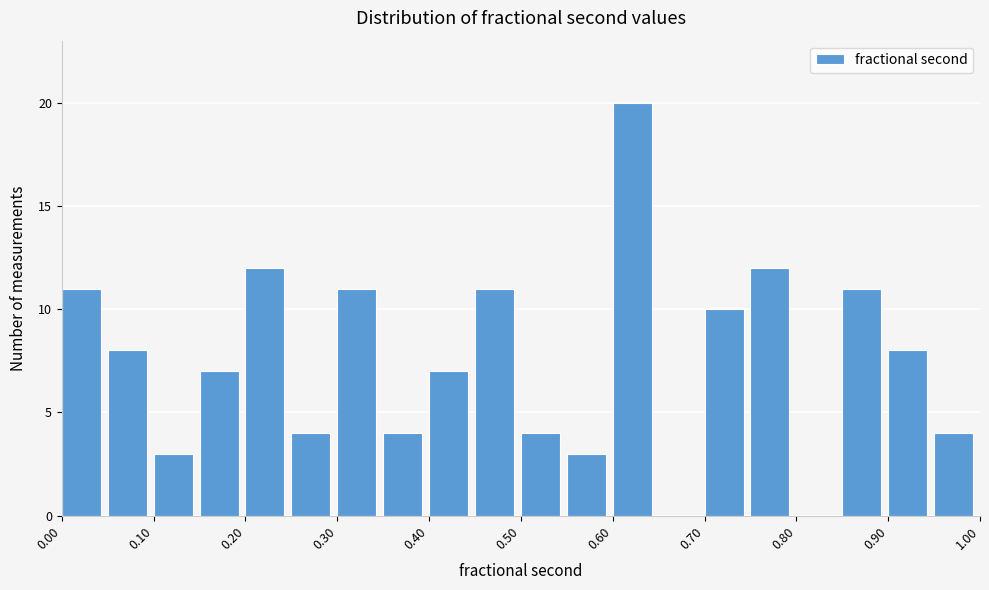

Reading left to right, transcribe this chart: for each bar, give the range it covers on the x-axis and its height. The values are not printed on the chart, so give them approximately, as read against the axis.

0.00 to 0.05: 11
0.05 to 0.10: 8
0.10 to 0.15: 3
0.15 to 0.20: 7
0.20 to 0.25: 12
0.25 to 0.30: 4
0.30 to 0.35: 11
0.35 to 0.40: 4
0.40 to 0.45: 7
0.45 to 0.50: 11
0.50 to 0.55: 4
0.55 to 0.60: 3
0.60 to 0.65: 20
0.65 to 0.70: 0
0.70 to 0.75: 10
0.75 to 0.80: 12
0.80 to 0.85: 0
0.85 to 0.90: 11
0.90 to 0.95: 8
0.95 to 1.00: 4